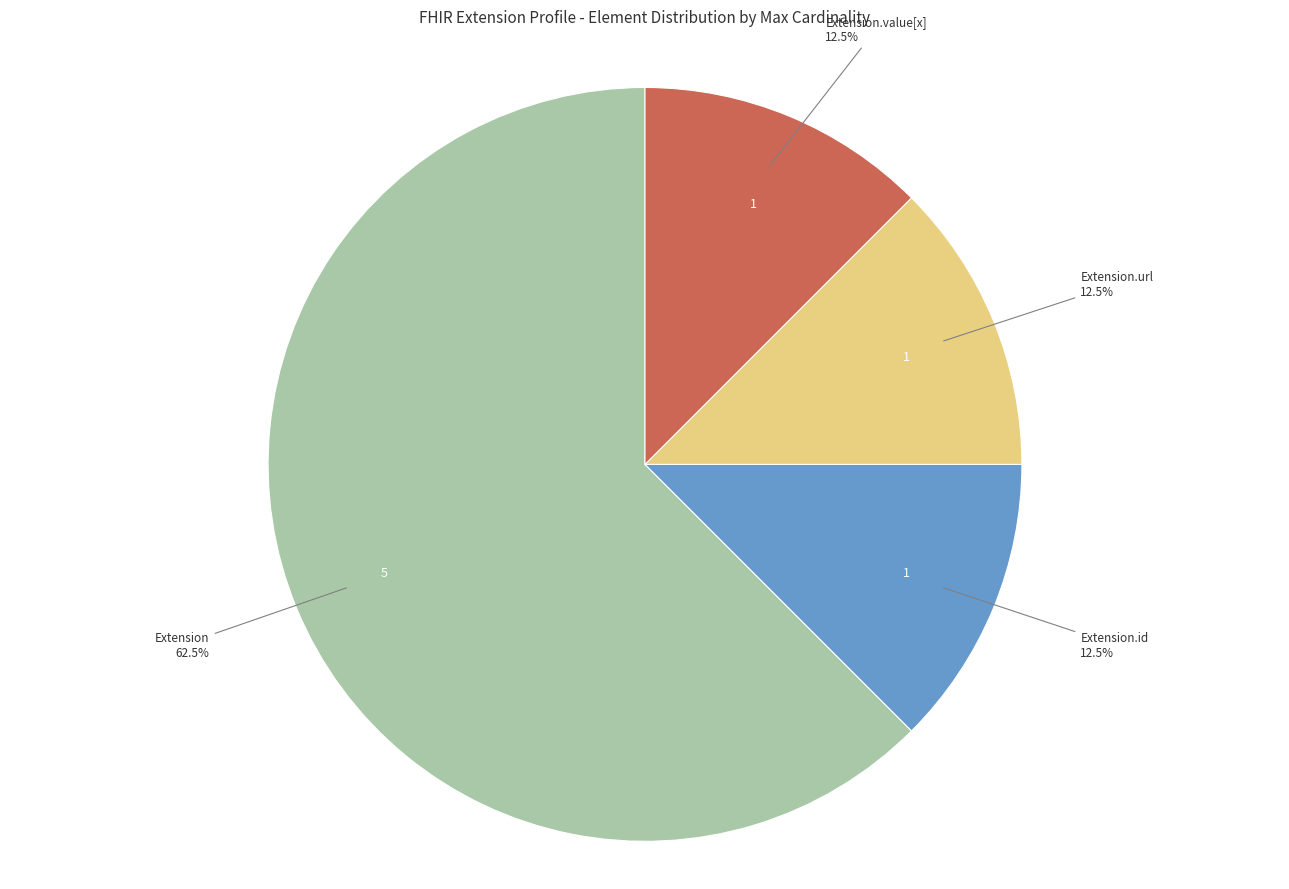

Which category accounts for the majority?

Extension